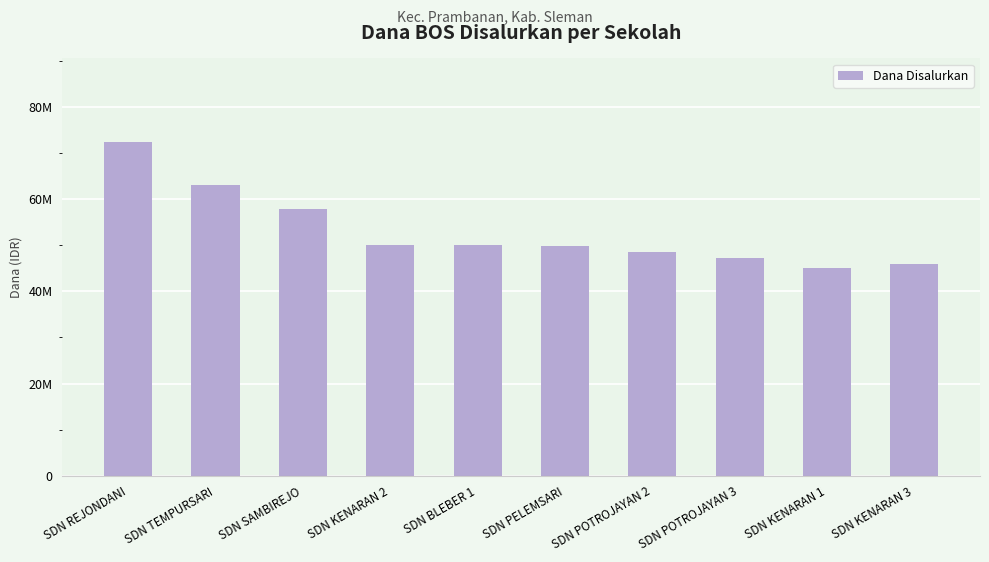

Where is the data nearest to the value 58725000?

SDN SAMBIREJO